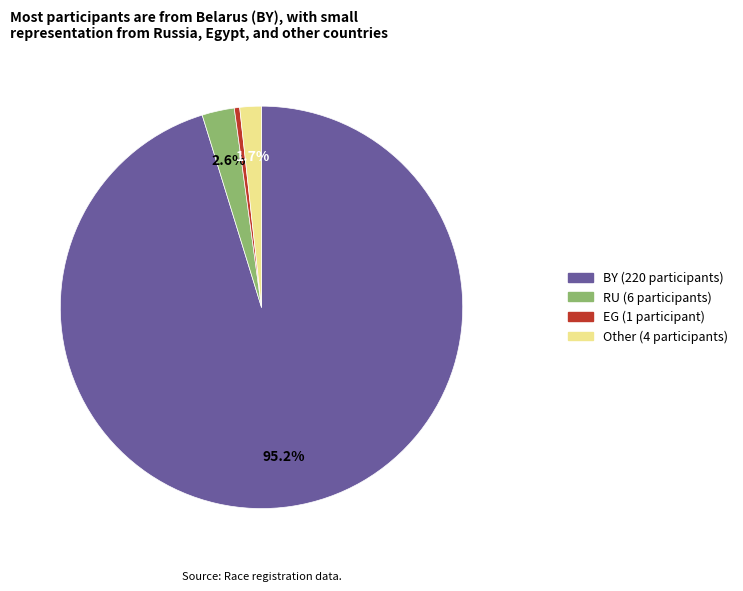

How many slices are in this pie chart?

4